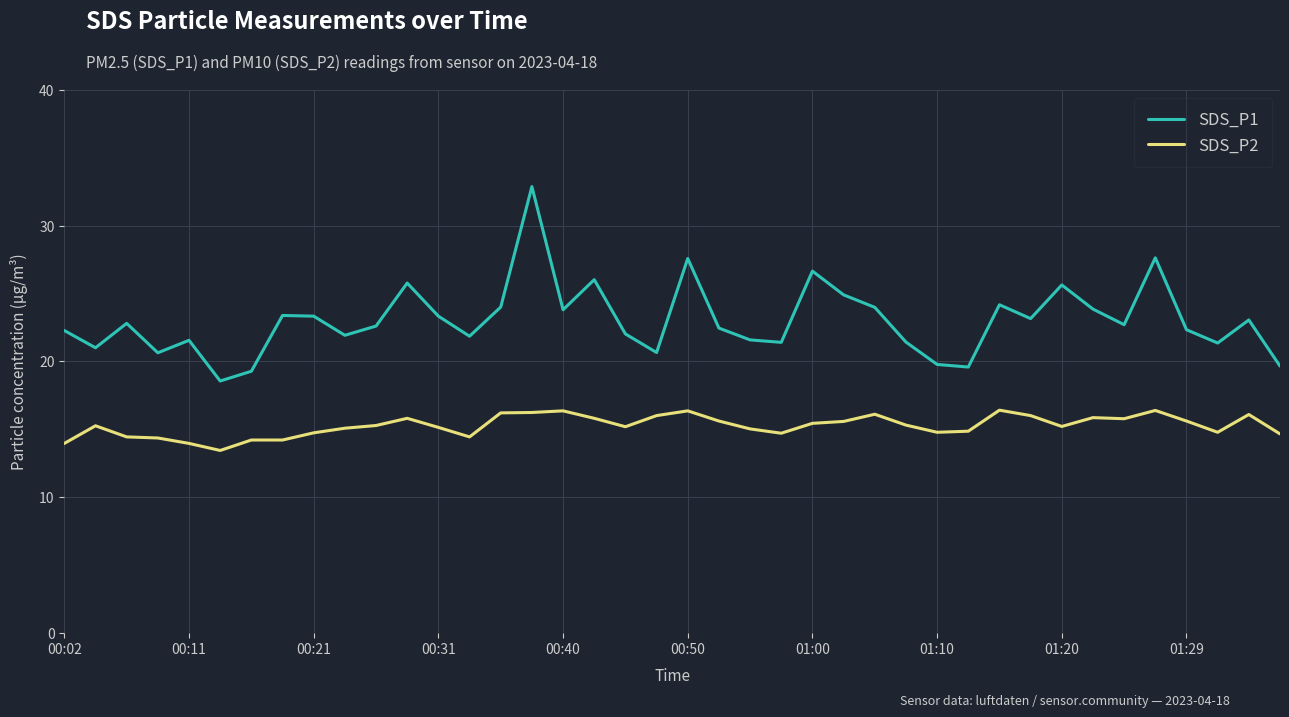

Which series has the largest total across all categories?

SDS_P1